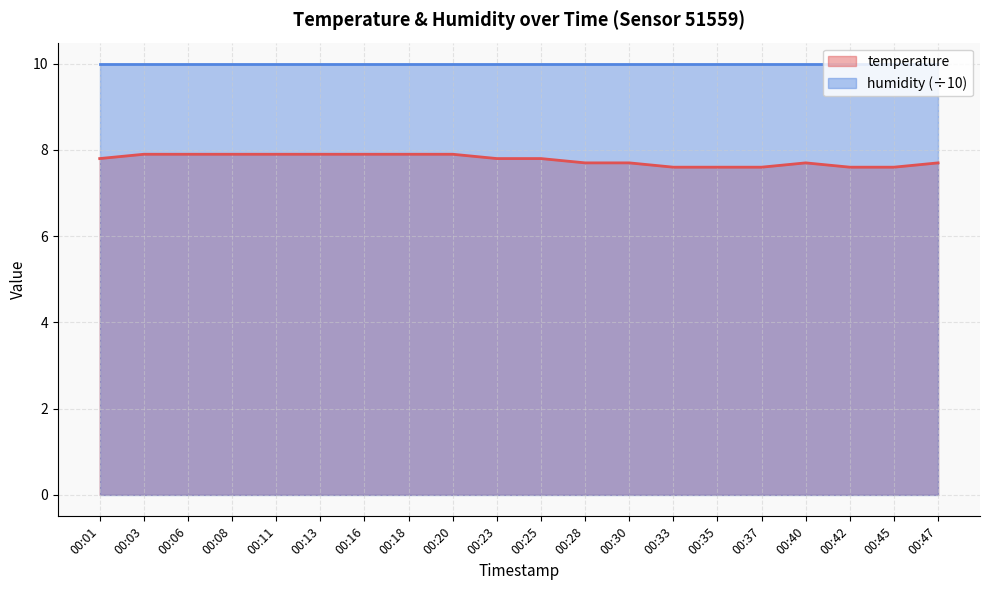

Reading right to left, extract all data points from this chart.

00:47=7.7	00:45=7.6	00:42=7.6	00:40=7.7	00:37=7.6	00:35=7.6	00:33=7.6	00:30=7.7	00:28=7.7	00:25=7.8	00:23=7.8	00:20=7.9	00:18=7.9	00:16=7.9	00:13=7.9	00:11=7.9	00:08=7.9	00:06=7.9	00:03=7.9	00:01=7.8